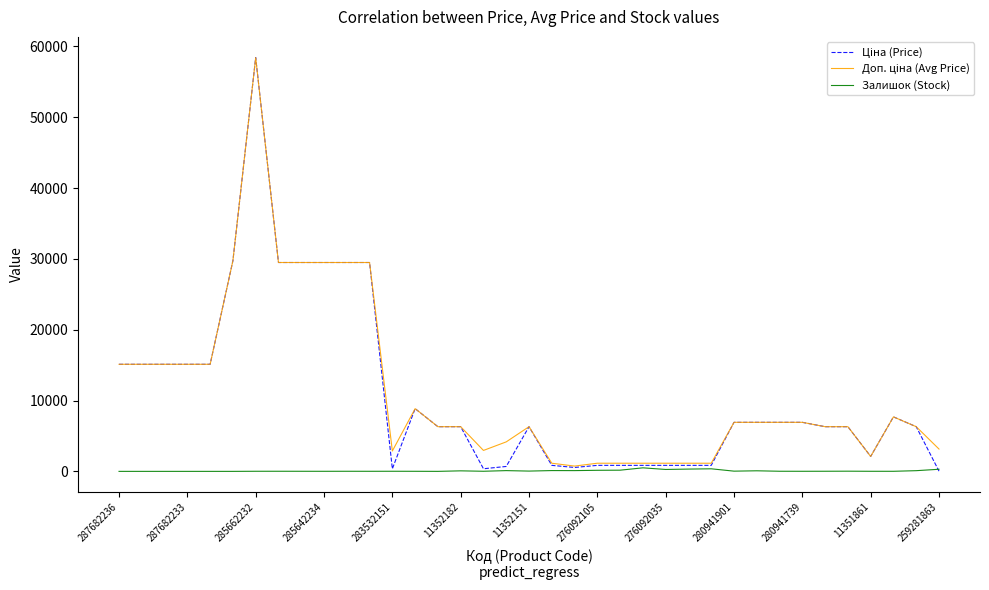

What is the maximum value shown in the chart?

58426.5